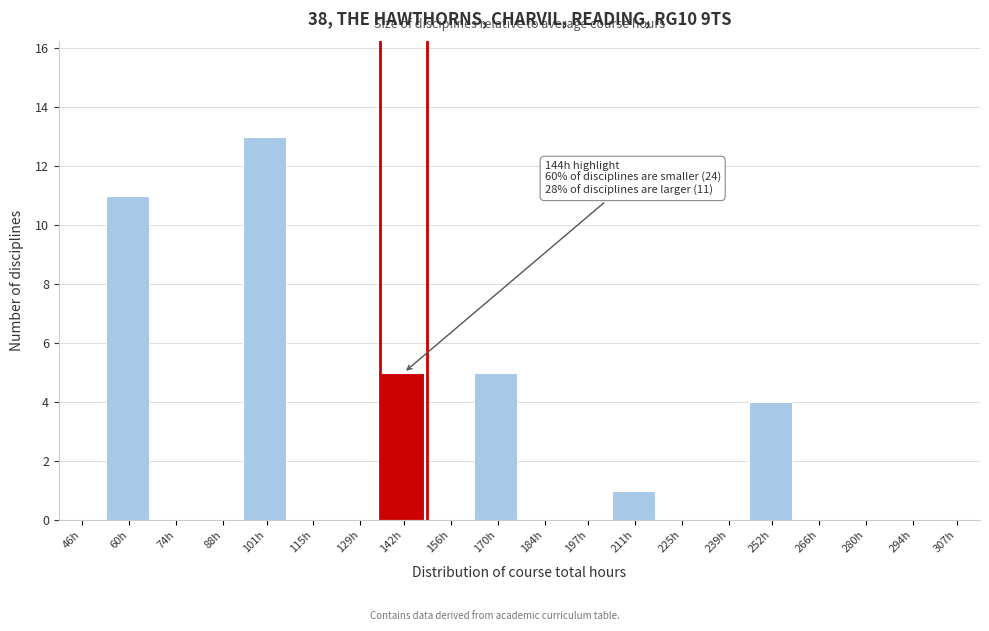

Reading left to right, extract all data points from this chart.

46h=0	60h=11	74h=0	88h=0	101h=13	115h=0	129h=0	142h=5	156h=0	170h=5	184h=0	197h=0	211h=1	225h=0	239h=0	252h=4	266h=0	280h=0	294h=0	307h=0